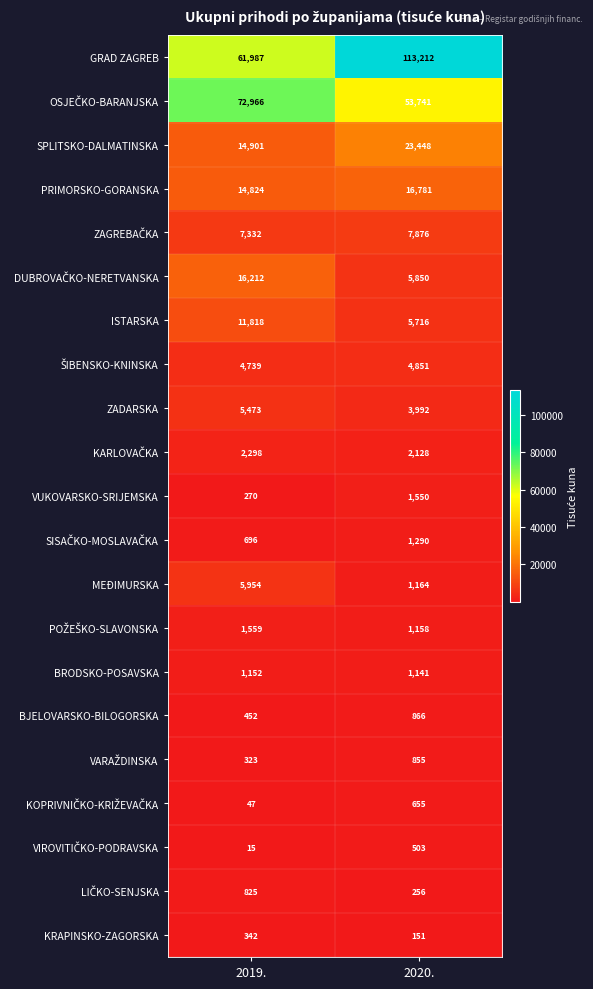

True or false: ISTARSKA has a value of 11818 at 2019..

True